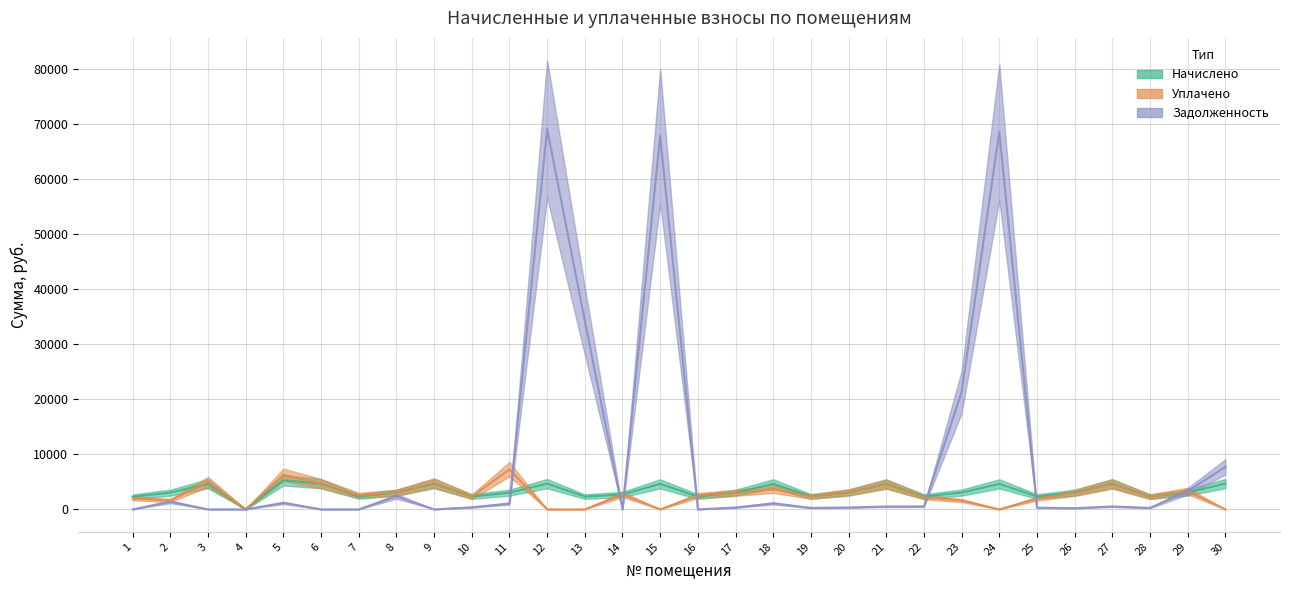

The начислено series shows 3034.4 at 26. True or false?

True